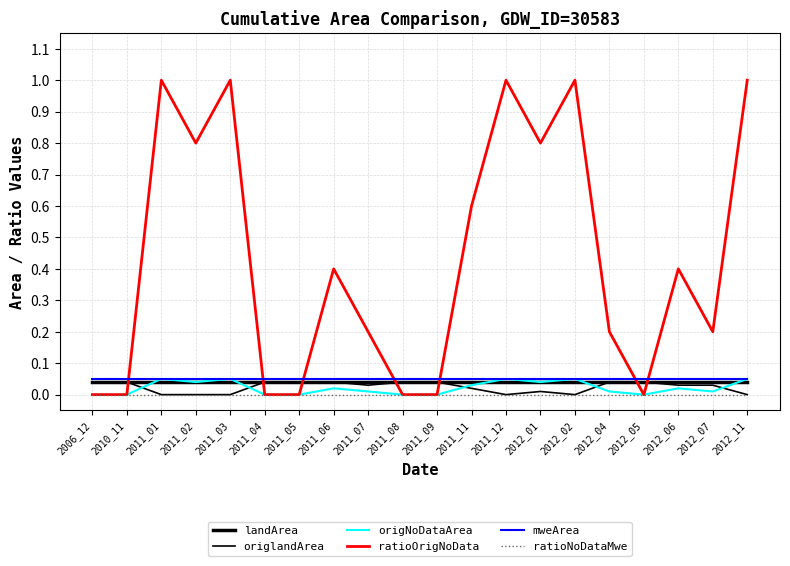

Count the number of categories in the chart.

20